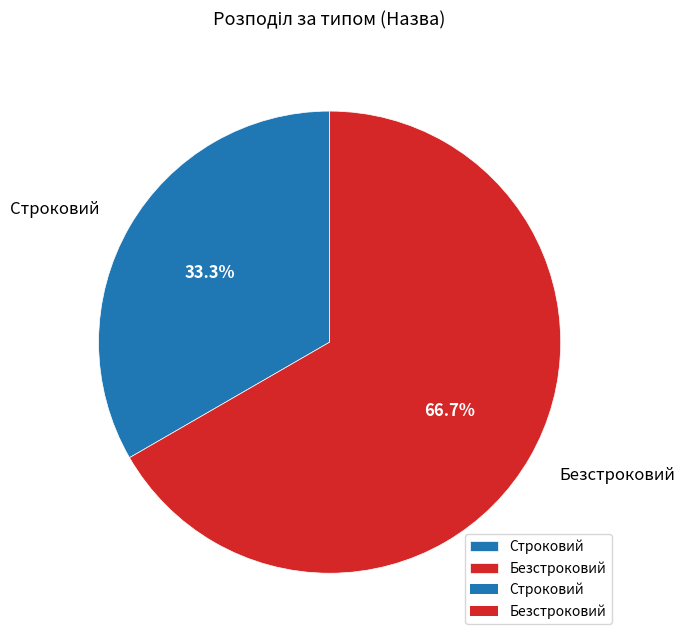

To the nearest percent, what percentage of the pie is Безстроковий?

67%